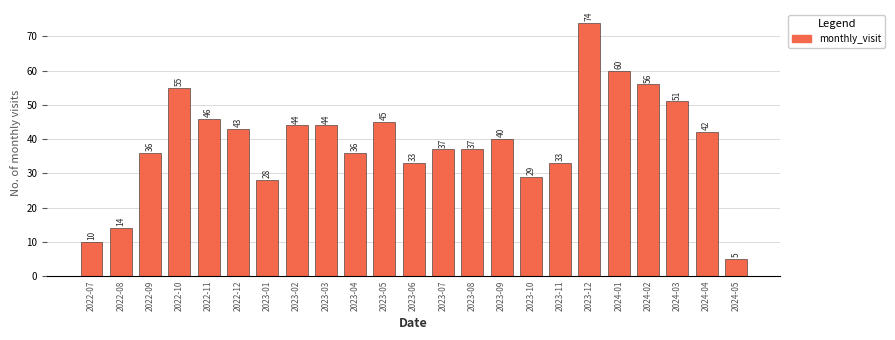

Reading right to left, list all the values displayed in this chart.

2024-05=5	2024-04=42	2024-03=51	2024-02=56	2024-01=60	2023-12=74	2023-11=33	2023-10=29	2023-09=40	2023-08=37	2023-07=37	2023-06=33	2023-05=45	2023-04=36	2023-03=44	2023-02=44	2023-01=28	2022-12=43	2022-11=46	2022-10=55	2022-09=36	2022-08=14	2022-07=10